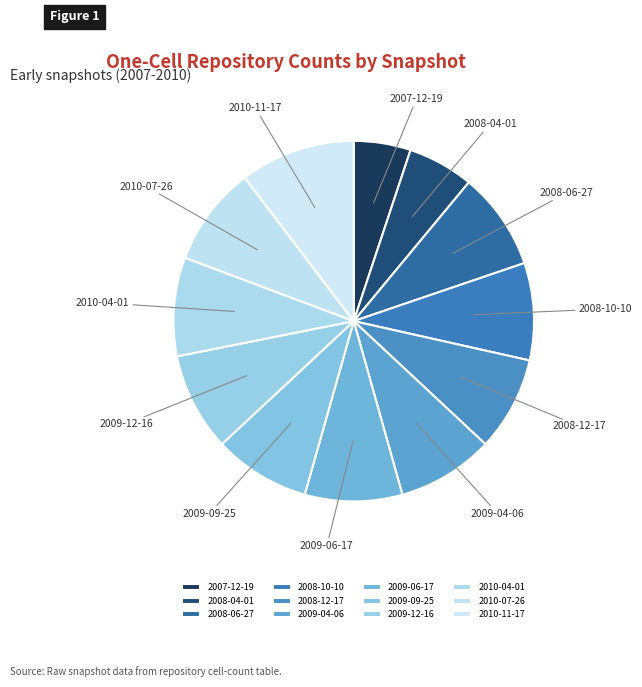

Approximately how many times larger is the value at 2010-04-01 compared to 2009-04-06?

1.0